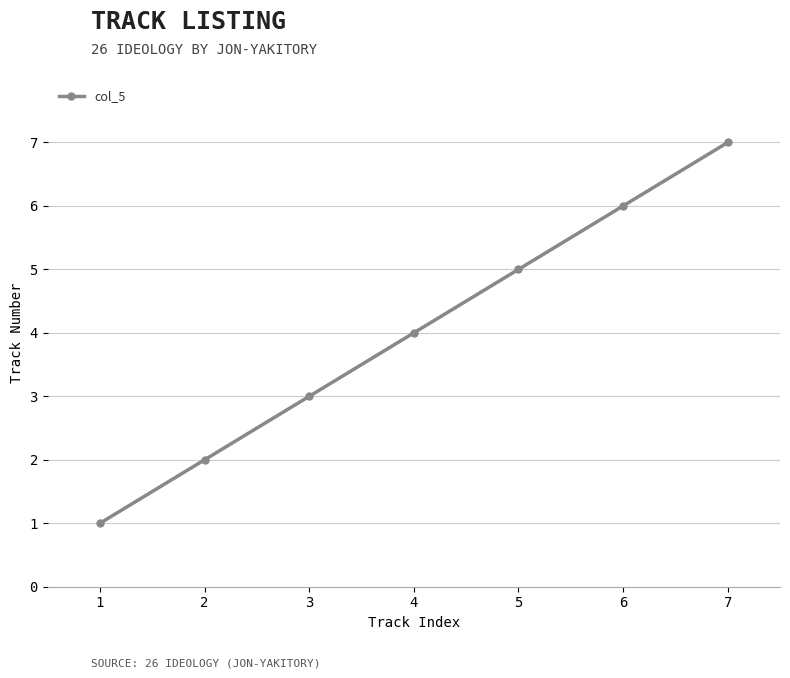

Is it true that the value at 3 is 3?

True